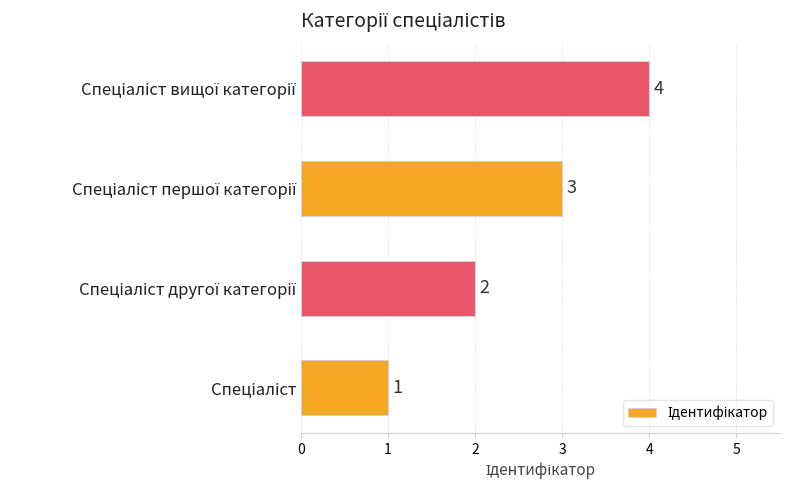

What is the greatest value displayed?

4